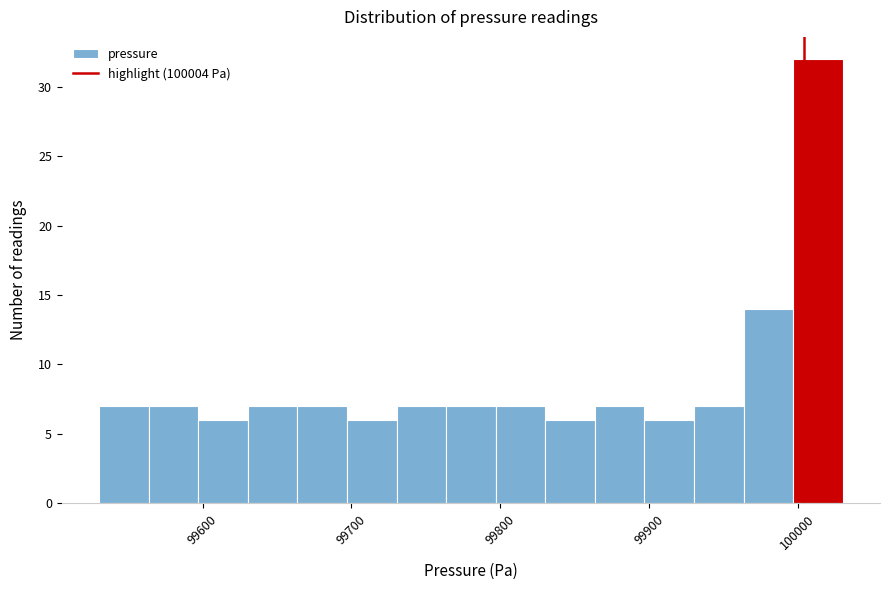

Read against the x-axis, roughly where is the centre of the tallest bar?

100010